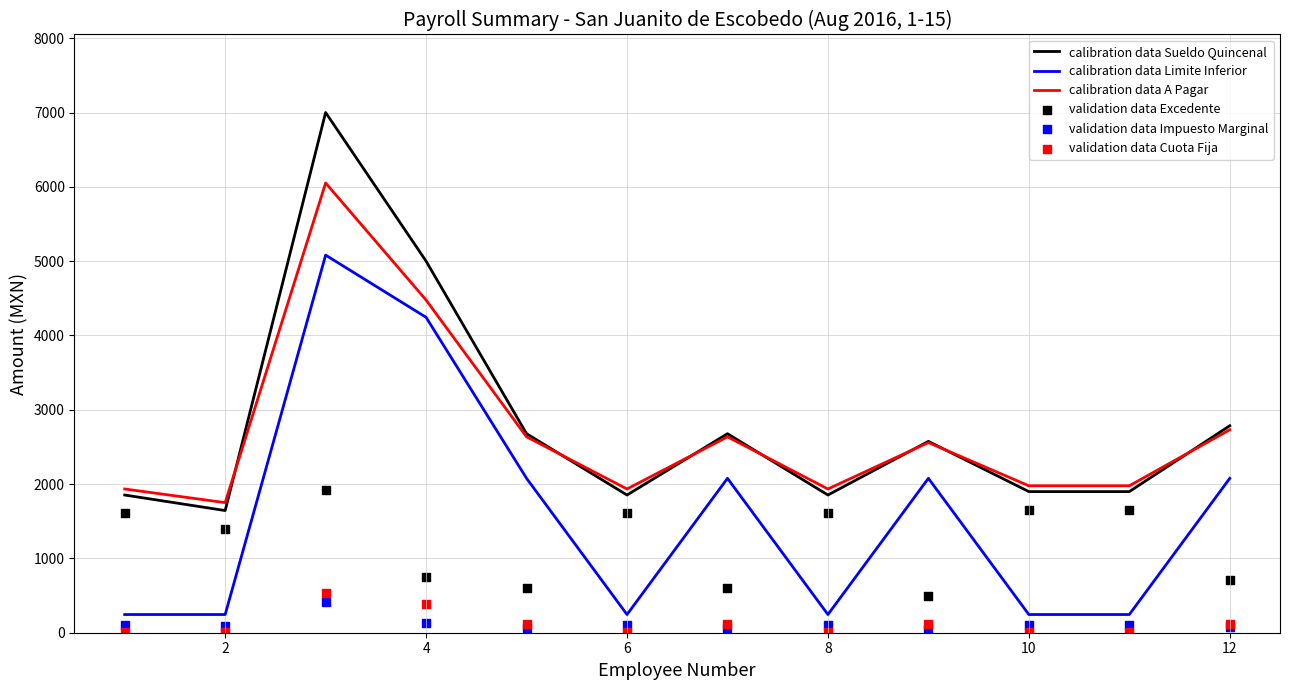

Which series reaches the maximum Y coordinate?

calibration data Sueldo Quincenal